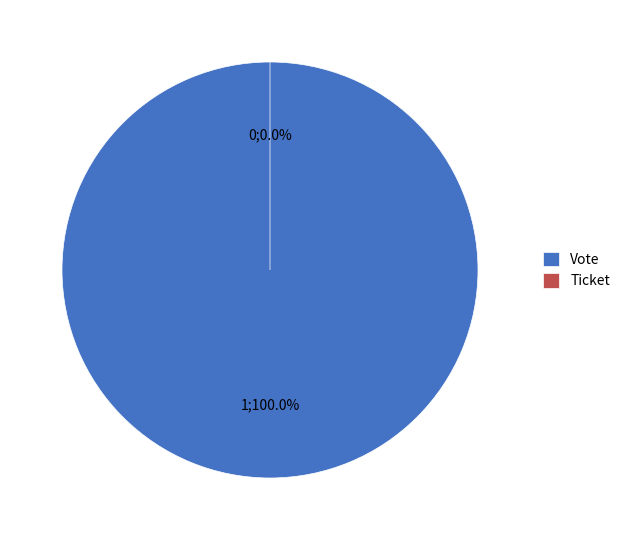

Combined, do Vote and Ticket account for over 50%?

Yes